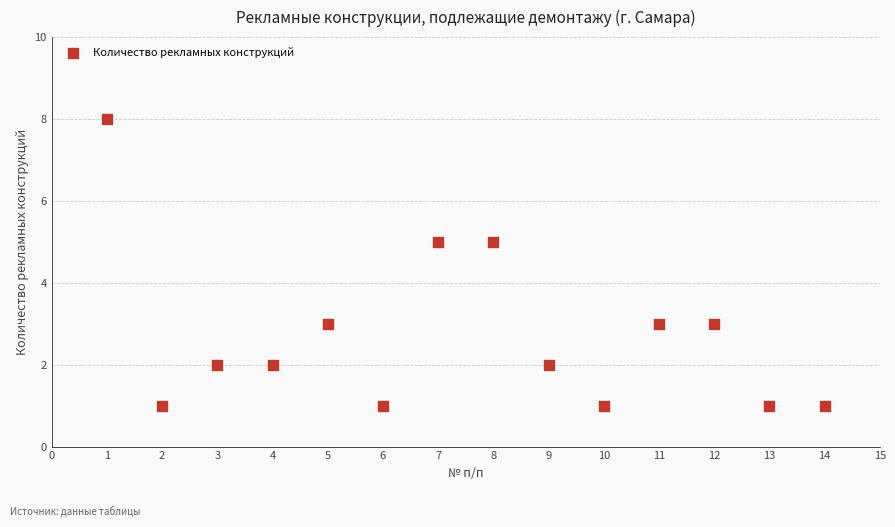

What is the range of X values (max minus min)?

13